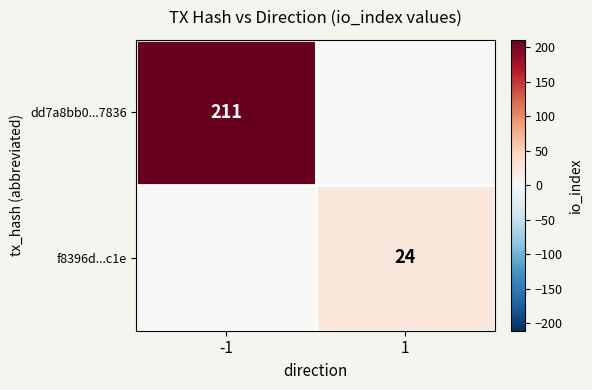

Is it true that dd7a8bb0...7836 equals 355 at -1?

False